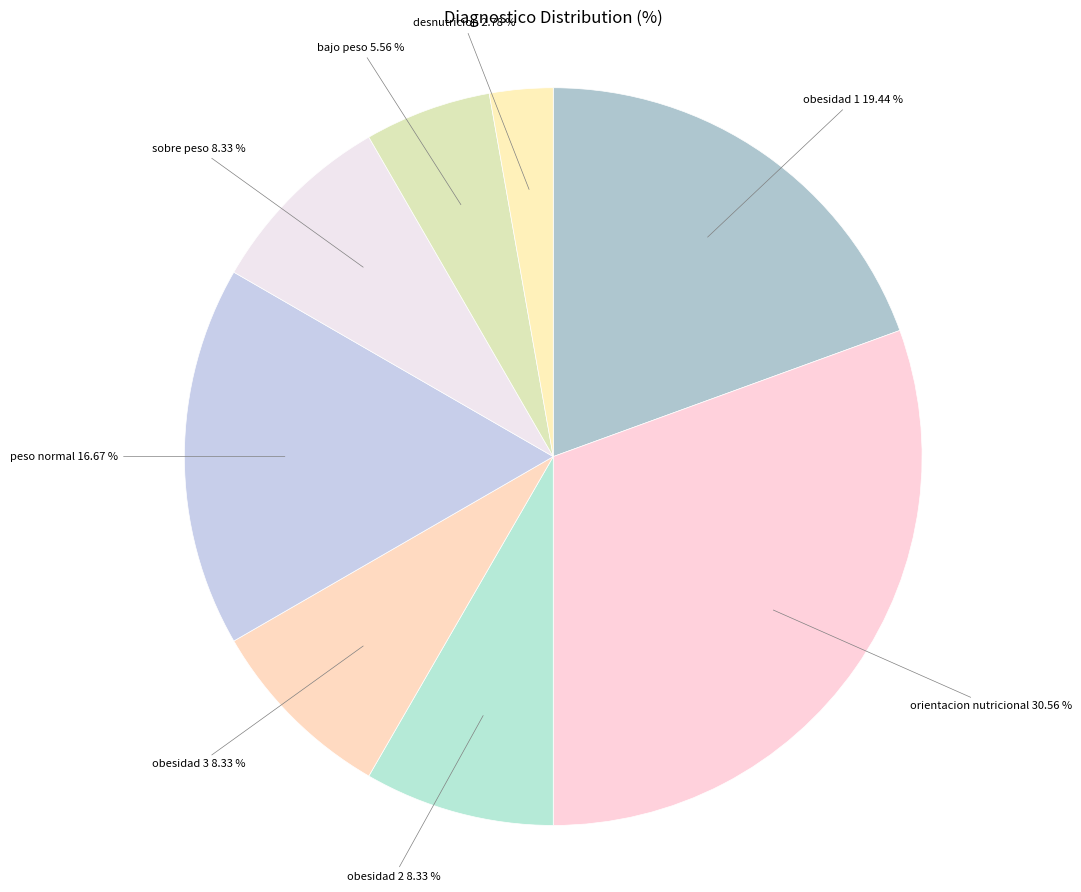

To the nearest percent, what is the difference between the bajo peso and obesidad 1 slice percentages?

14%